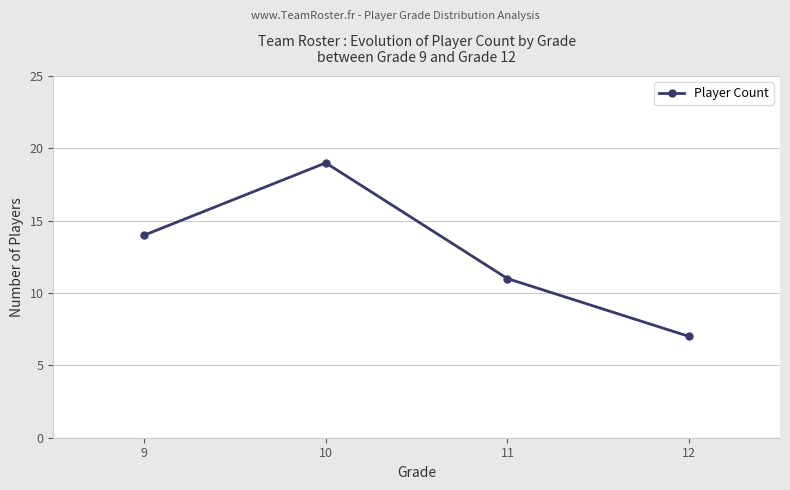

What is the change in value from 11 to 12?

-4